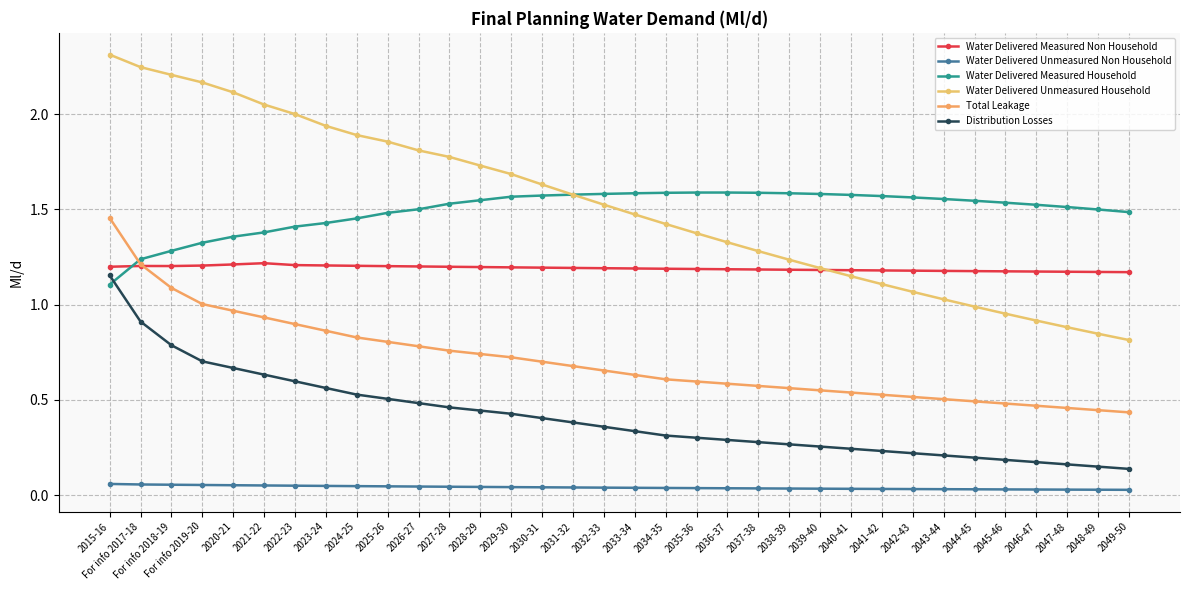

What is the value of the Distribution Losses point at the 24th from the left?

0.3